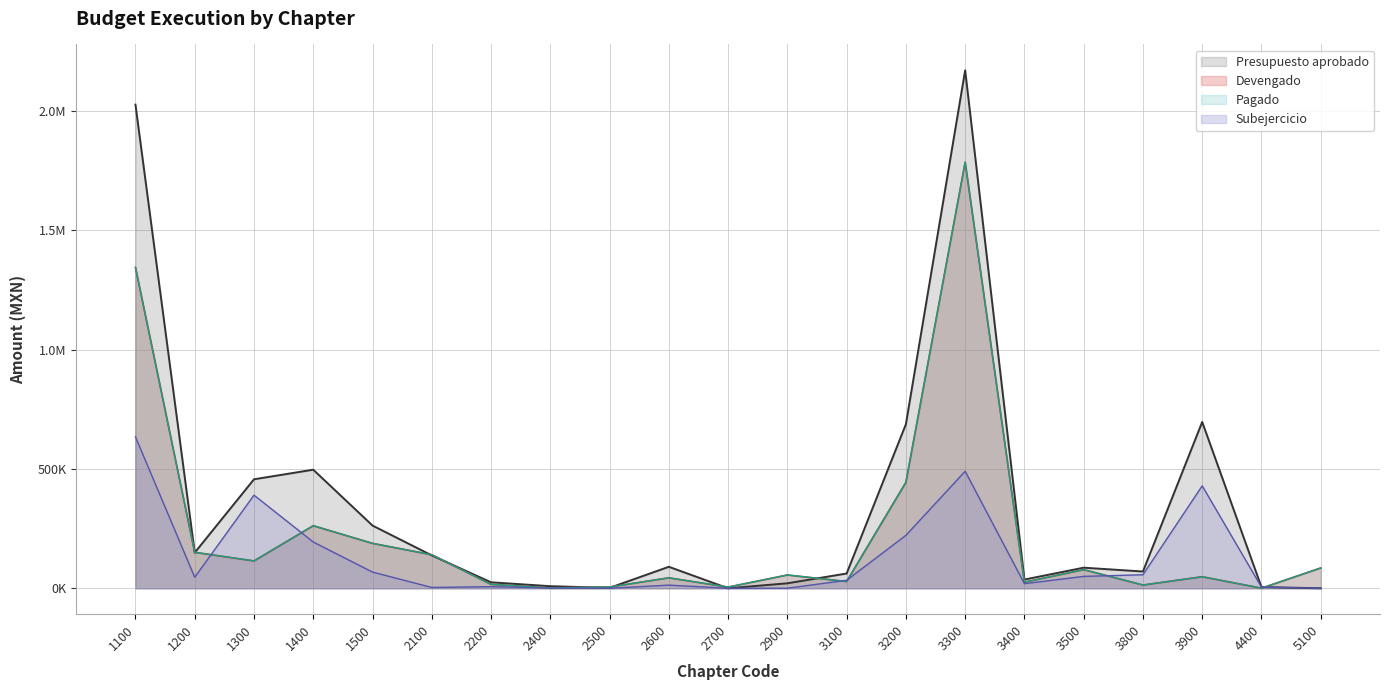

Reading left to right, transcribe all the data shown in this chart.

Presupuesto aprobado: 2025476.8	149258.3	456499.2	496650.0	262670.6	137683.4	25022.6	8732.7	1756.5	90000.0	0.0	20855.0	61800.0	687101.7	2169232.7	36592.0	86265.1	70228.0	696585.9	5063.1	0.0
Devengado: 1343594.2	150533.8	114550.0	262058.6	188102.9	140375.1	16527.2	1504.0	5304.6	43794.6	5036.7	55714.8	28340.4	443683.5	1784666.9	25504.6	78020.4	13623.1	48361.0	431.0	85086.5
Pagado: 1343594.2	150533.8	114550.0	262058.6	188102.9	140375.1	16527.2	1504.0	5304.6	43794.6	5036.7	55714.8	28340.4	443683.5	1784666.9	25504.6	78020.4	13623.1	48361.0	431.0	85086.5
Subejercicio: 634002.8	46051.0	390063.5	193733.7	67864.5	3375.4	6778.3	909.2	0.0	13175.5	0.0	258.2	33459.6	221682.5	490132.7	19229.6	49799.0	56607.2	429047.2	4632.1	0.0